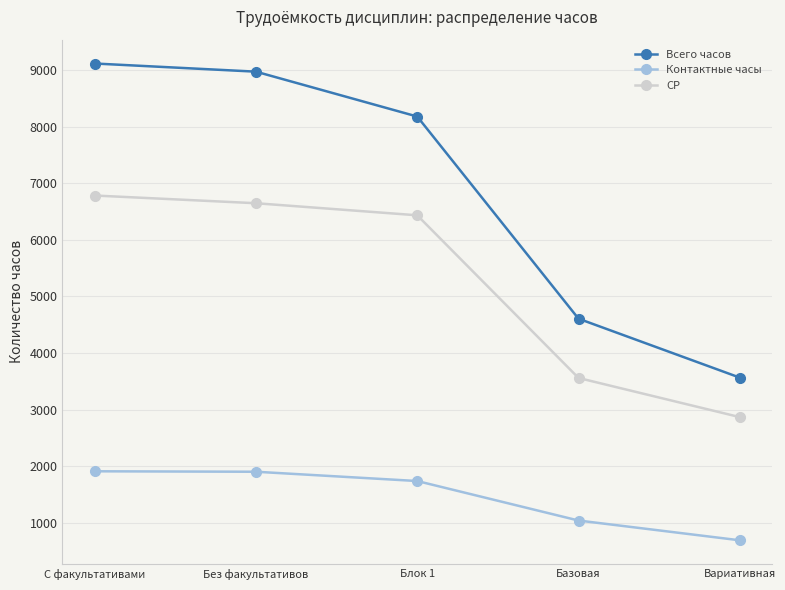

What is the difference between the second highest and second lowest values in the СР series?

3084